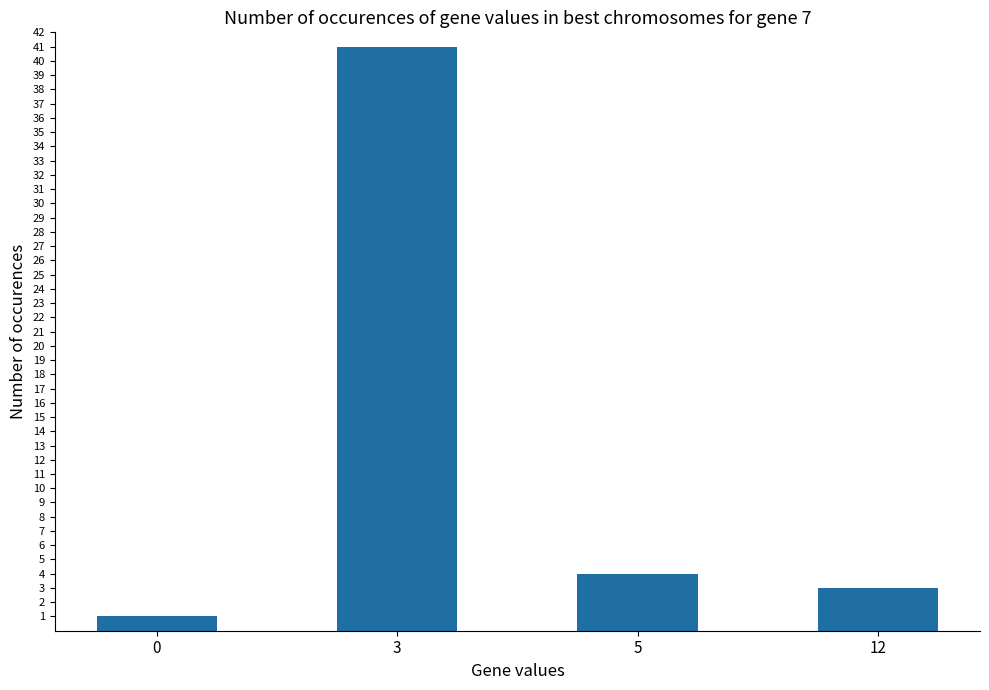

Is it true that the value at 0 is 1?

True